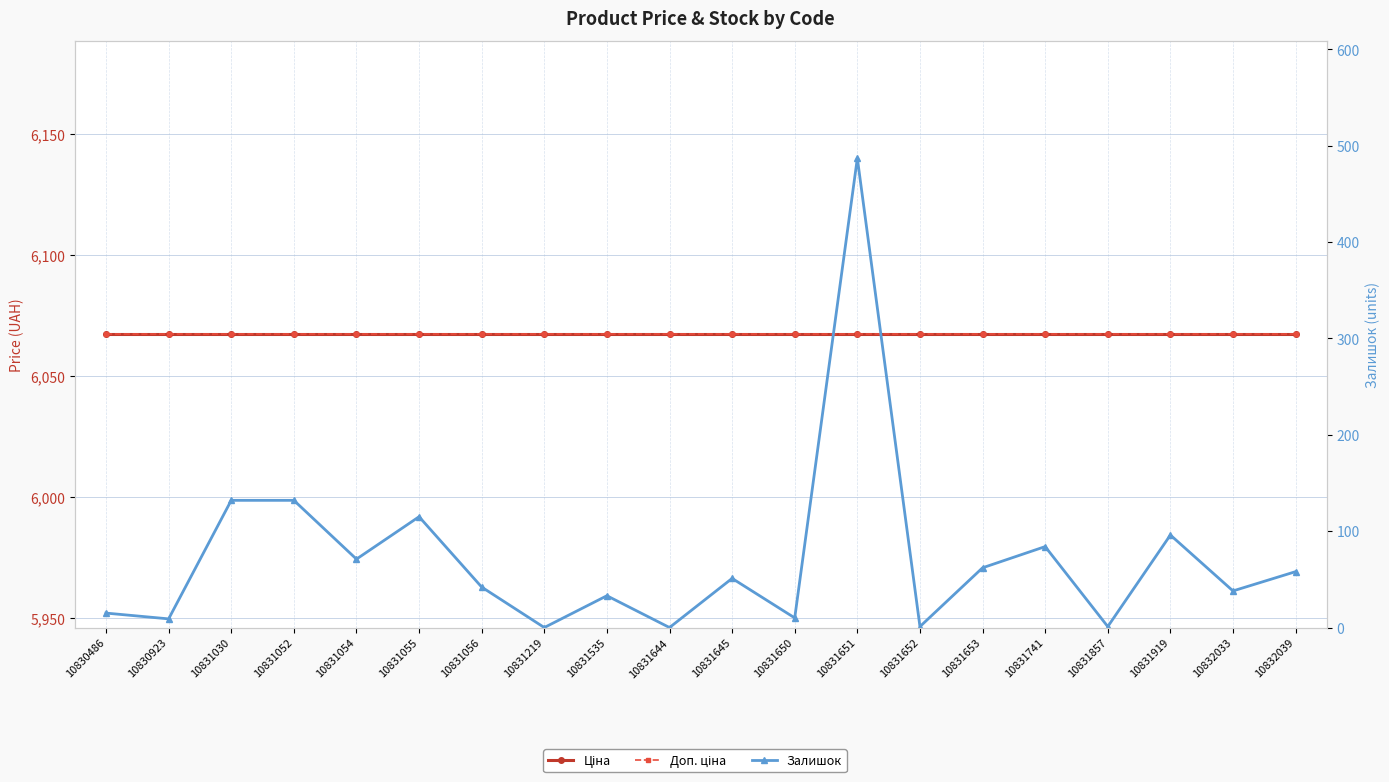

What is the value of the Ціна point at the 7th from the left?

6067.2